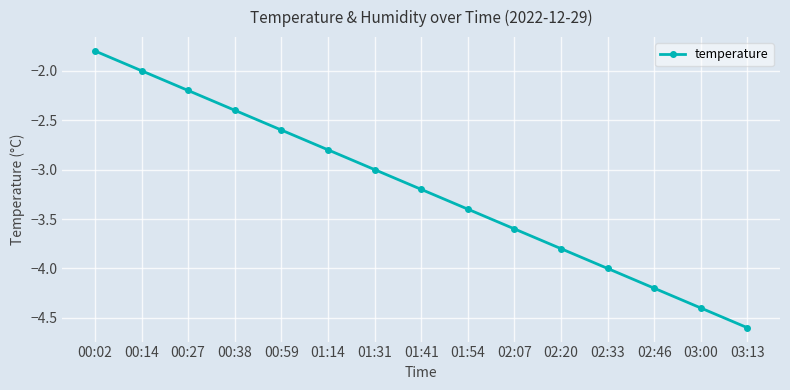

Rank the categories by value from lowest to highest.

03:13, 03:00, 02:46, 02:33, 02:20, 02:07, 01:54, 01:41, 01:31, 01:14, 00:59, 00:38, 00:27, 00:14, 00:02